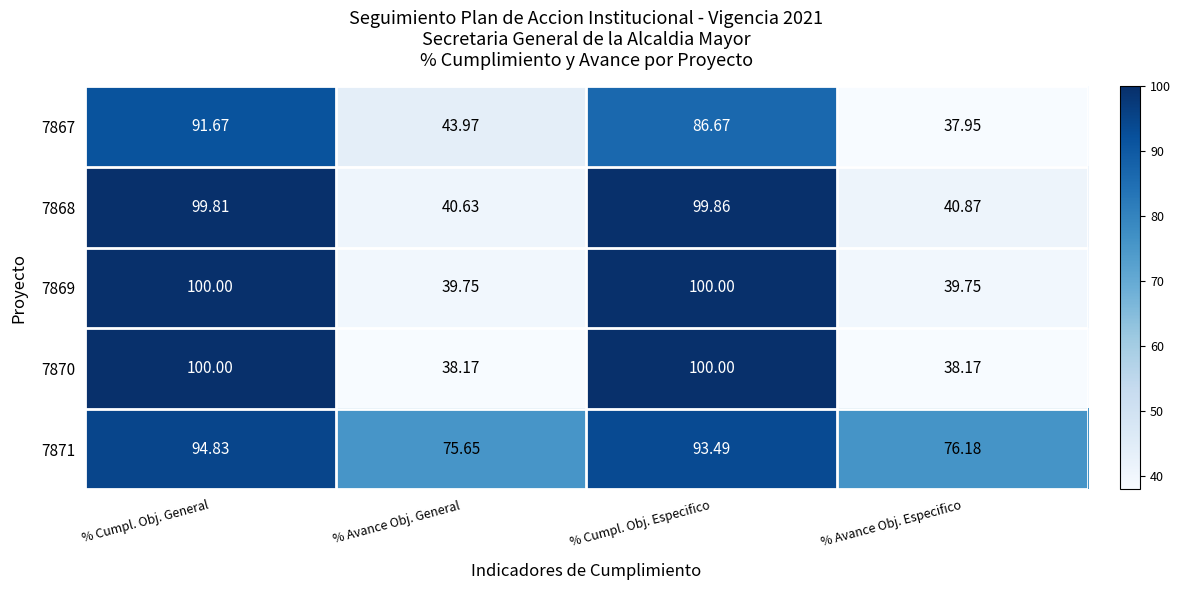

At which category is the sum across all series the highest?

% Cumpl. Obj. General